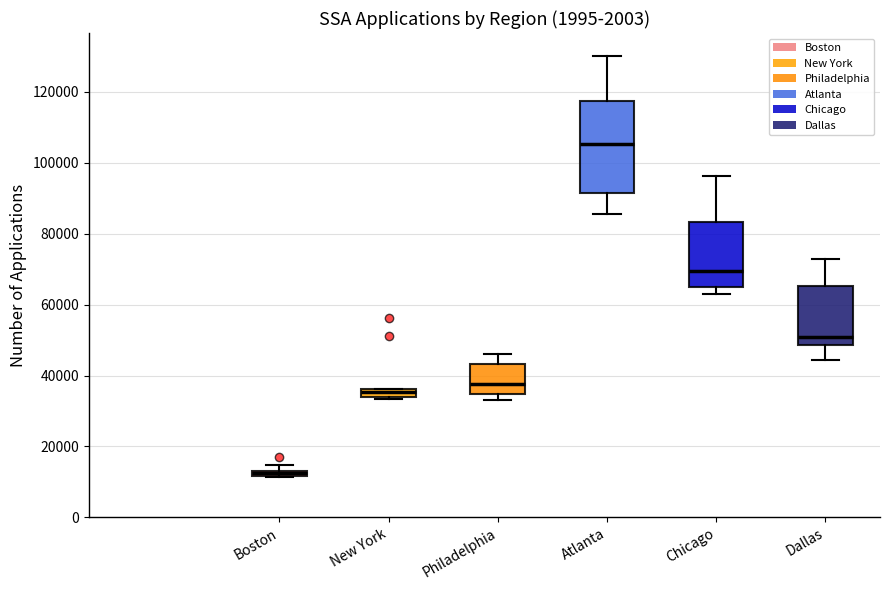

Where is the lower edge of the box for New York on the y-axis? The values are not printed on the chart, so give them approximately, as read against the axis.

34000